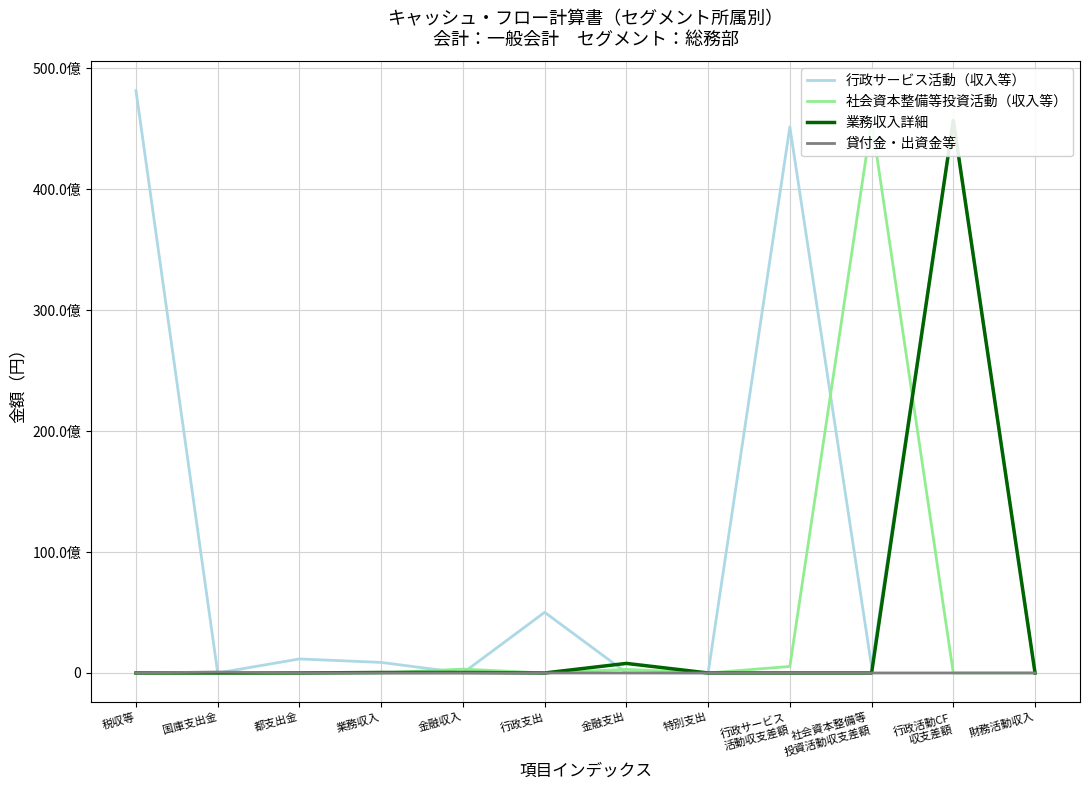

List the series in order of their peak value, lowest first.

貸付金・出資金等, 社会資本整備等投資活動（収入等）, 業務収入詳細, 行政サービス活動（収入等）